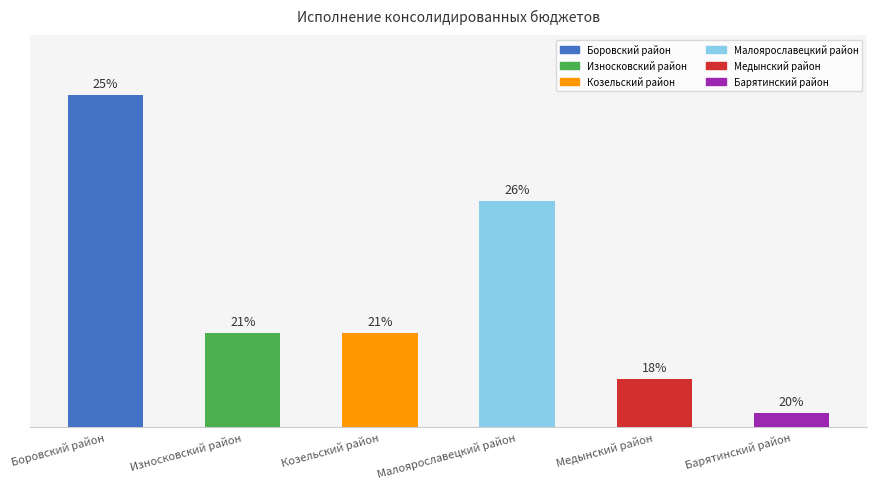

Rank the categories by value from lowest to highest.

Барятинский район, Медынский район, Козельский район, Износковский район, Малоярославецкий район, Боровский район